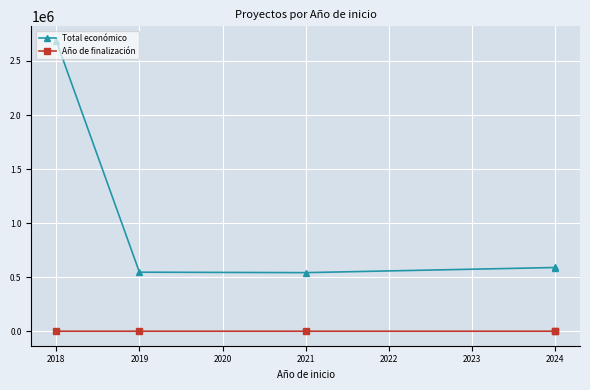

How many lines are shown in the chart?

2